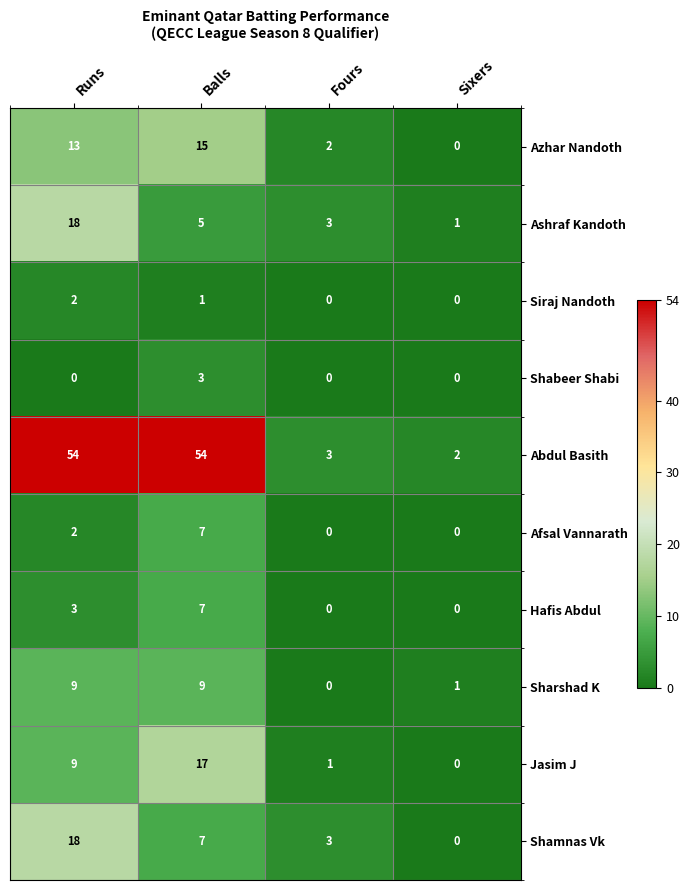

Between Runs and Balls, which series saw the biggest shift?

Ashraf Kandoth